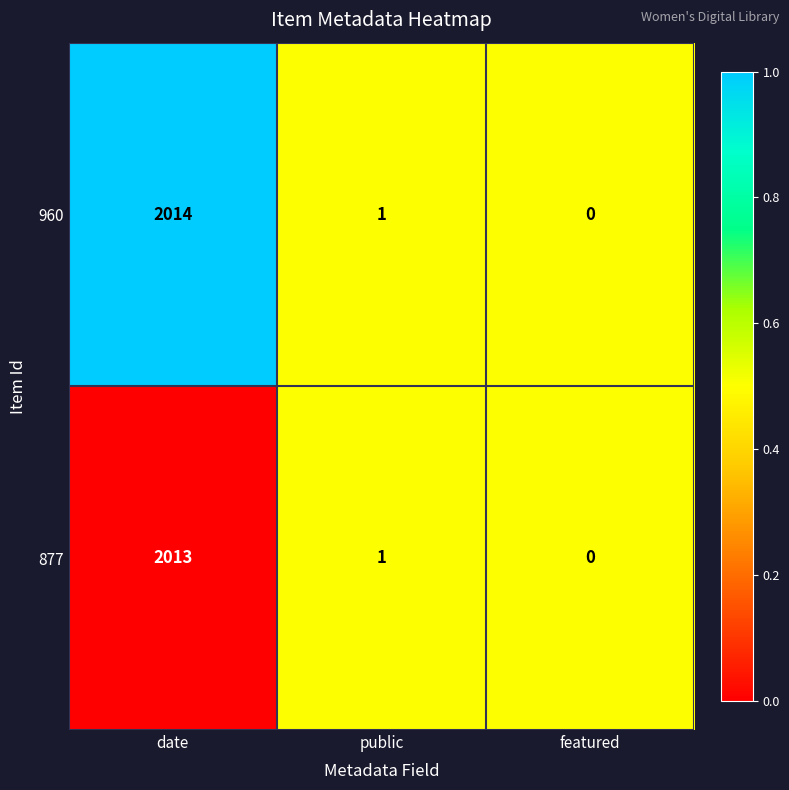

Which series has the widest spread of values?

960